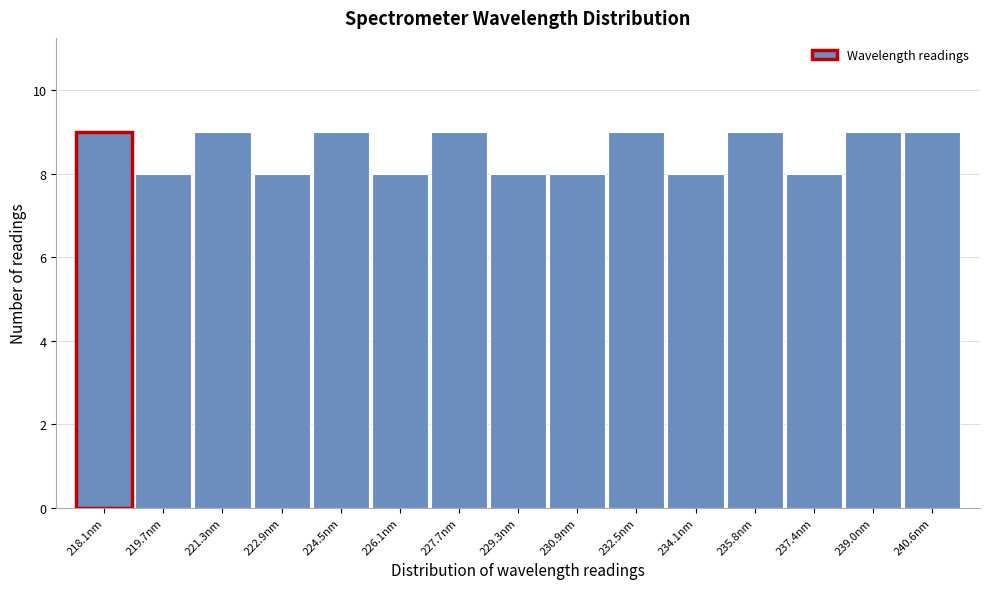

Reading left to right, list all the values displayed in this chart.

9	8	9	8	9	8	9	8	8	9	8	9	8	9	9